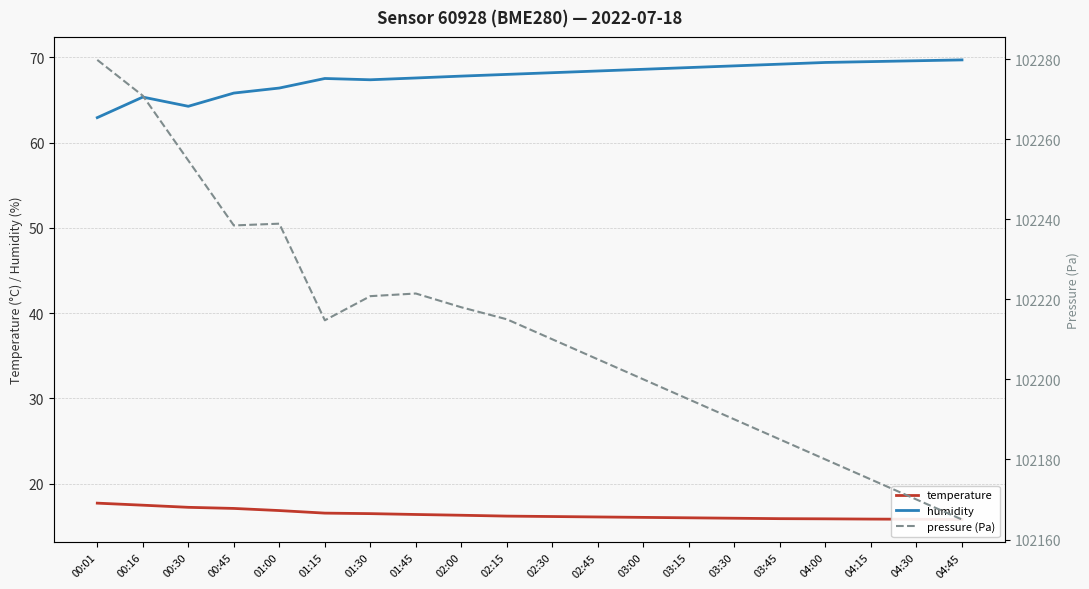

Reading left to right, what are all the values shown in this chart?

temperature: 00:01=17.7	00:16=17.5	00:30=17.2	00:45=17.1	01:00=16.9	01:15=16.6	01:30=16.5	01:45=16.4	02:00=16.3	02:15=16.2	02:30=16.1	02:45=16.1	03:00=16.1	03:15=16.0	03:30=15.9	03:45=15.9	04:00=15.9	04:15=15.8	04:30=15.8	04:45=15.8
humidity: 00:01=62.9	00:16=65.3	00:30=64.3	00:45=65.8	01:00=66.4	01:15=67.5	01:30=67.4	01:45=67.6	02:00=67.8	02:15=68.0	02:30=68.2	02:45=68.4	03:00=68.6	03:15=68.8	03:30=69.0	03:45=69.2	04:00=69.4	04:15=69.5	04:30=69.6	04:45=69.7
pressure (Pa): 00:01=102279.8	00:16=102270.8	00:30=102254.7	00:45=102238.4	01:00=102238.9	01:15=102214.8	01:30=102220.8	01:45=102221.4	02:00=102218.0	02:15=102215.0	02:30=102210.0	02:45=102205.0	03:00=102200.0	03:15=102195.0	03:30=102190.0	03:45=102185.0	04:00=102180.0	04:15=102175.0	04:30=102170.0	04:45=102165.0